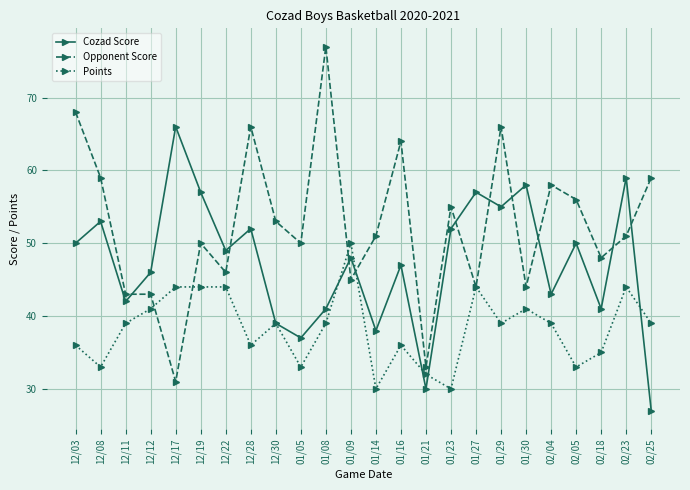

What position from the right is 12/08?

23